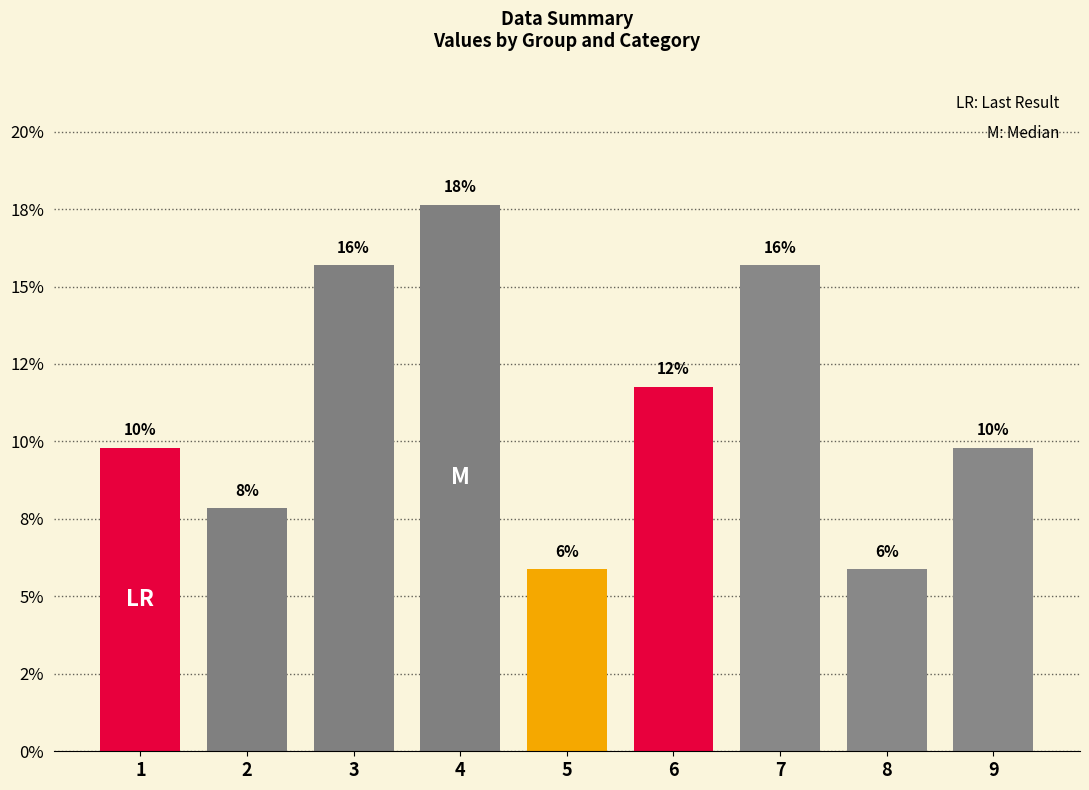

What is the value of the 3rd bar from the left?

15.7